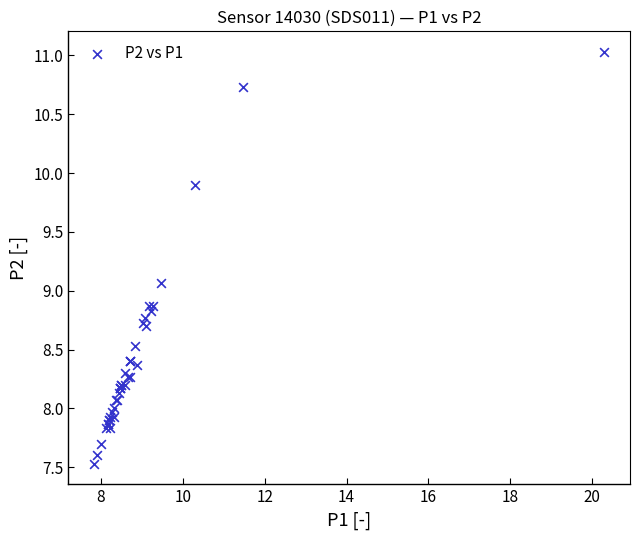

What Y value in the scatter plot is closest to 9?

9.1